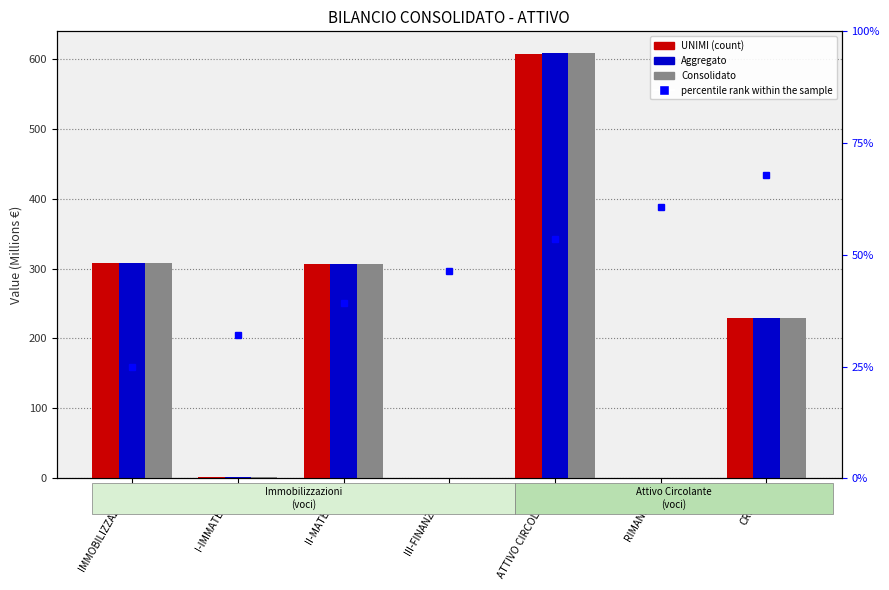

Which series has the largest total across all categories?

Aggregato